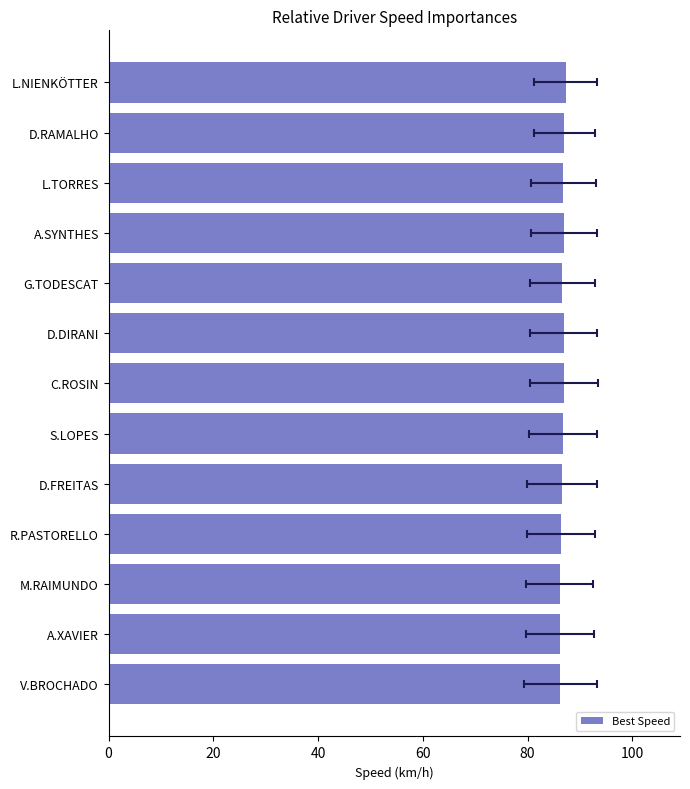

Where is the data nearest to the value 86?

M.RAIMUNDO